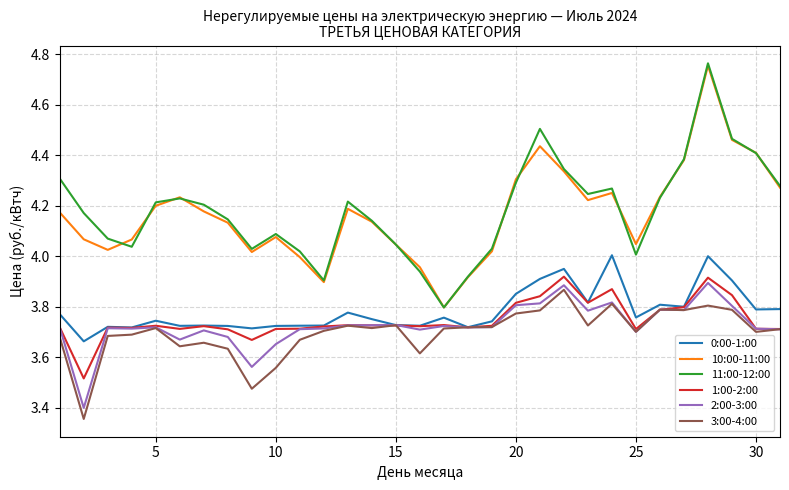

Does the chart have visible grid lines?

Yes